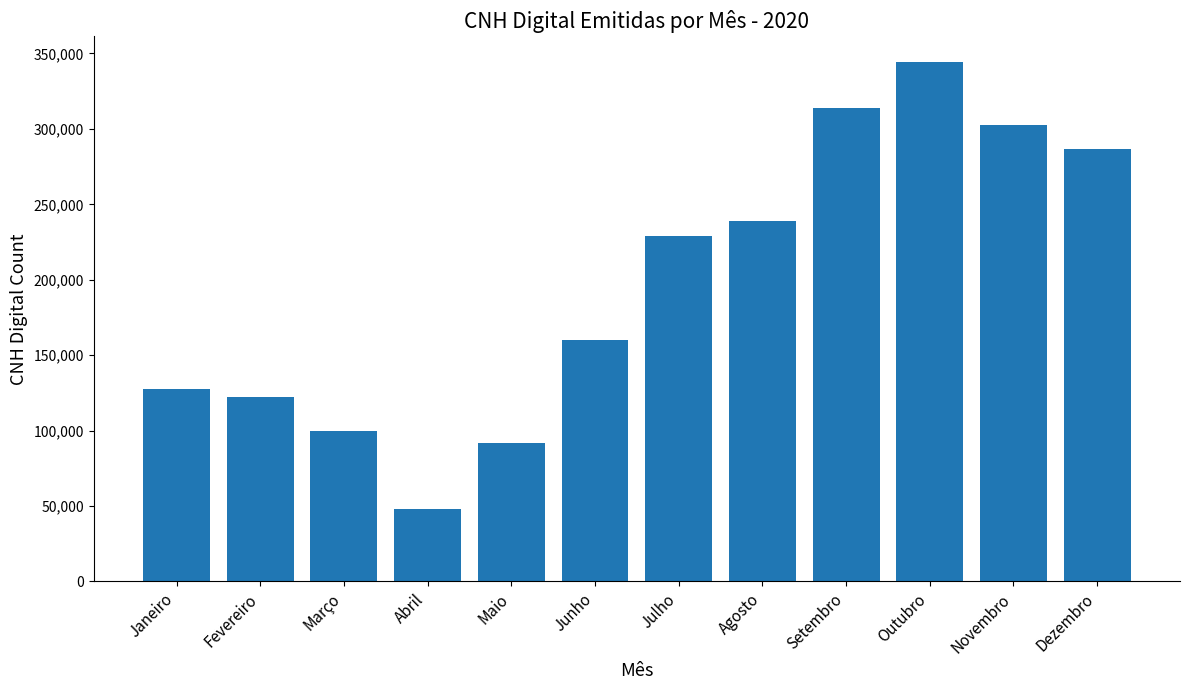

What is the sum of the values at Dezembro and Fevereiro?

409308